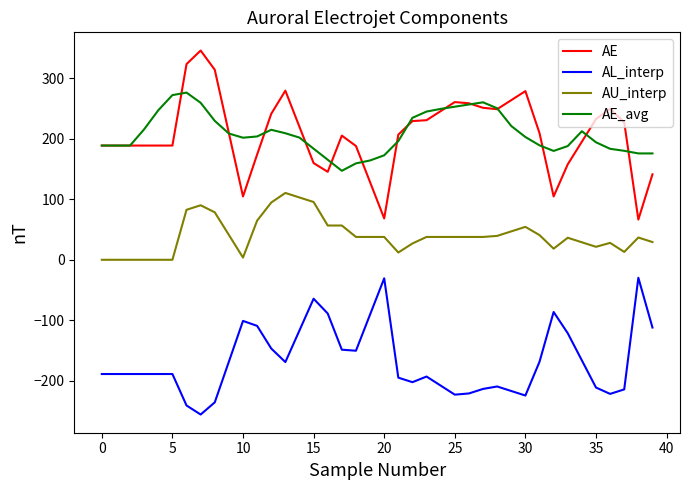

What are all the series names shown in the legend?

AE, AL_interp, AU_interp, AE_avg